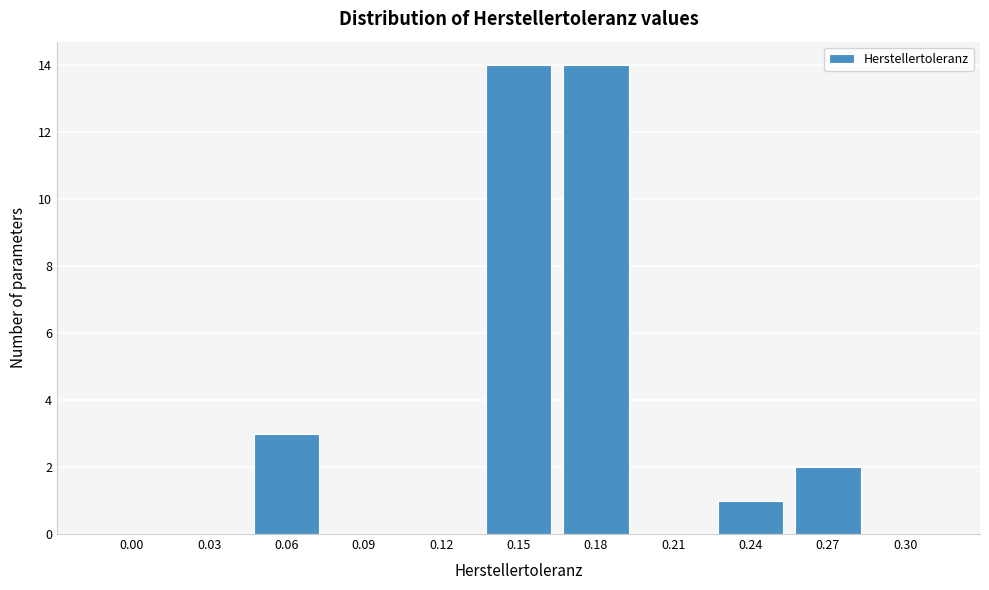

Reading left to right, what are all the values shown in this chart?

0.00=0	0.03=0	0.06=3	0.09=0	0.12=0	0.15=14	0.18=14	0.21=0	0.24=1	0.27=2	0.30=0